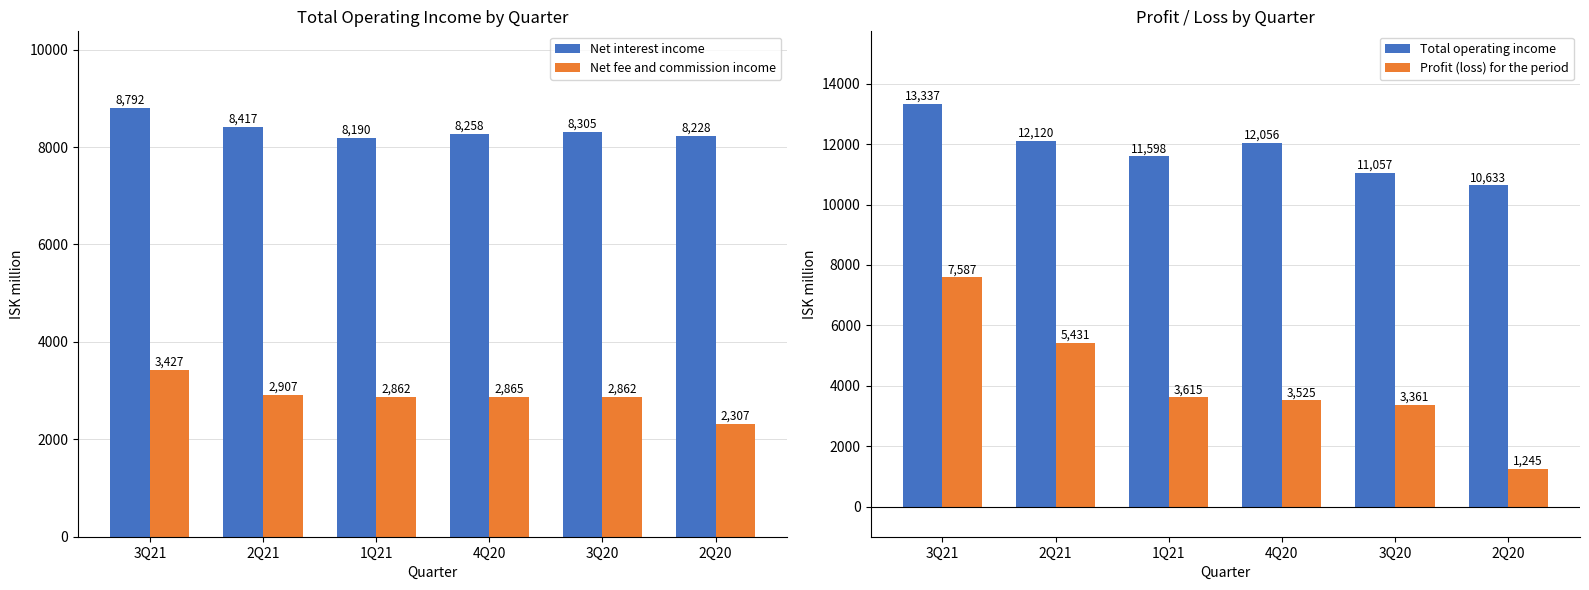

What is the label of the 6th bar from the left?

2Q20